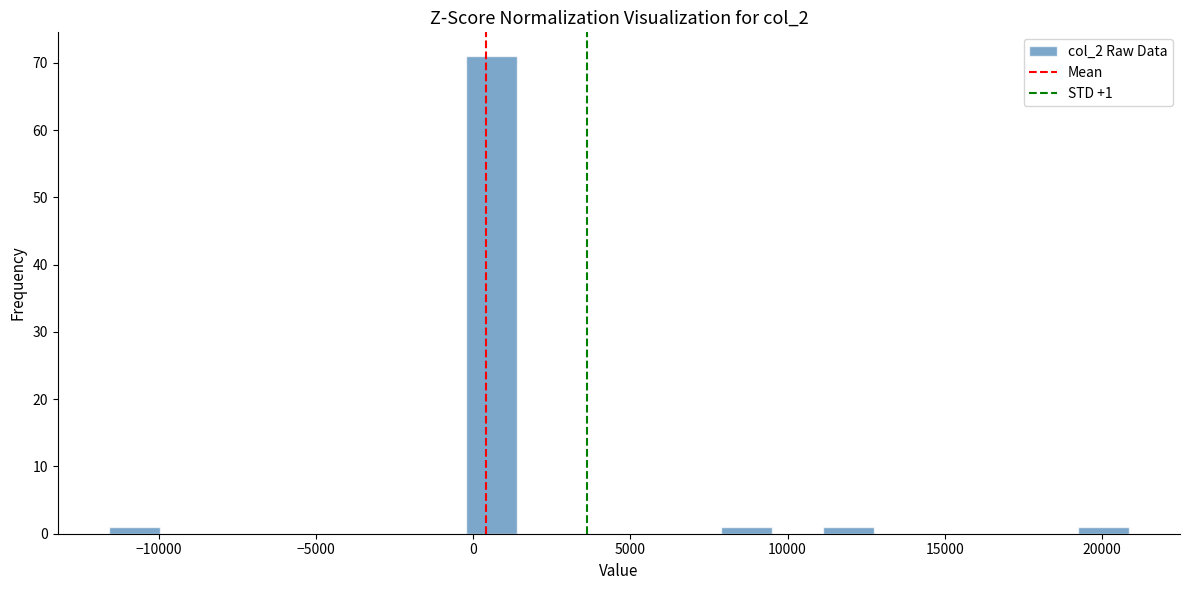

Read against the x-axis, roughly where is the centre of the tallest bar?

500